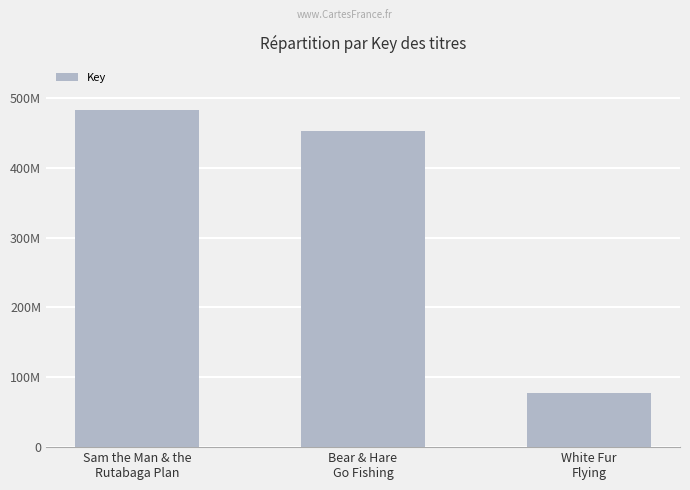

What is the average value?

337838442